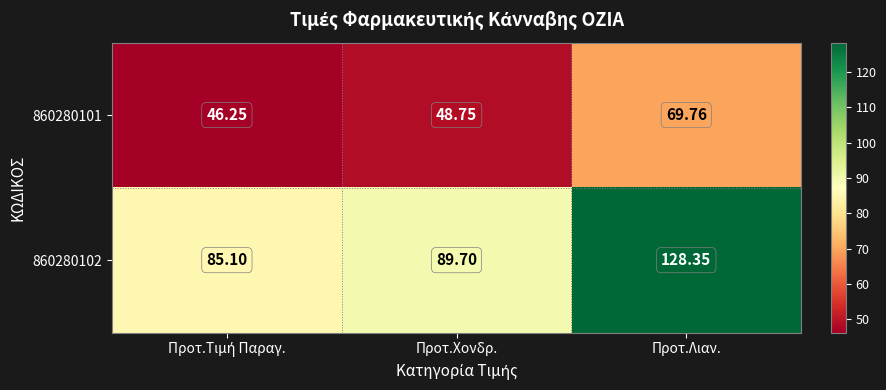

At which category does the chart reach its peak across all series?

Προτ.Λιαν.